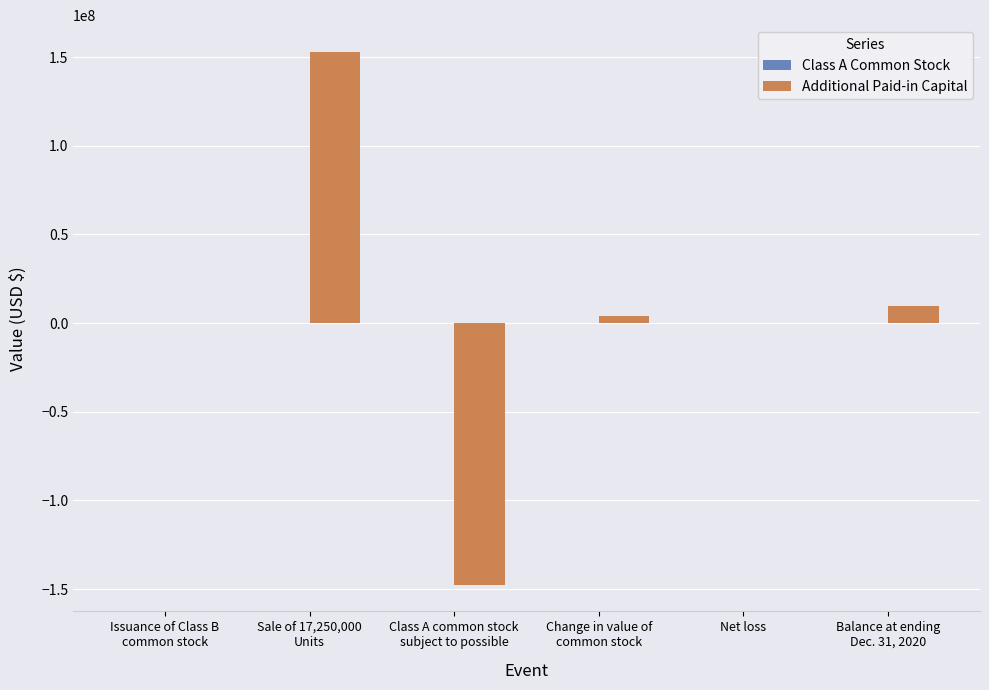

What is the maximum value shown in the chart?

152935819